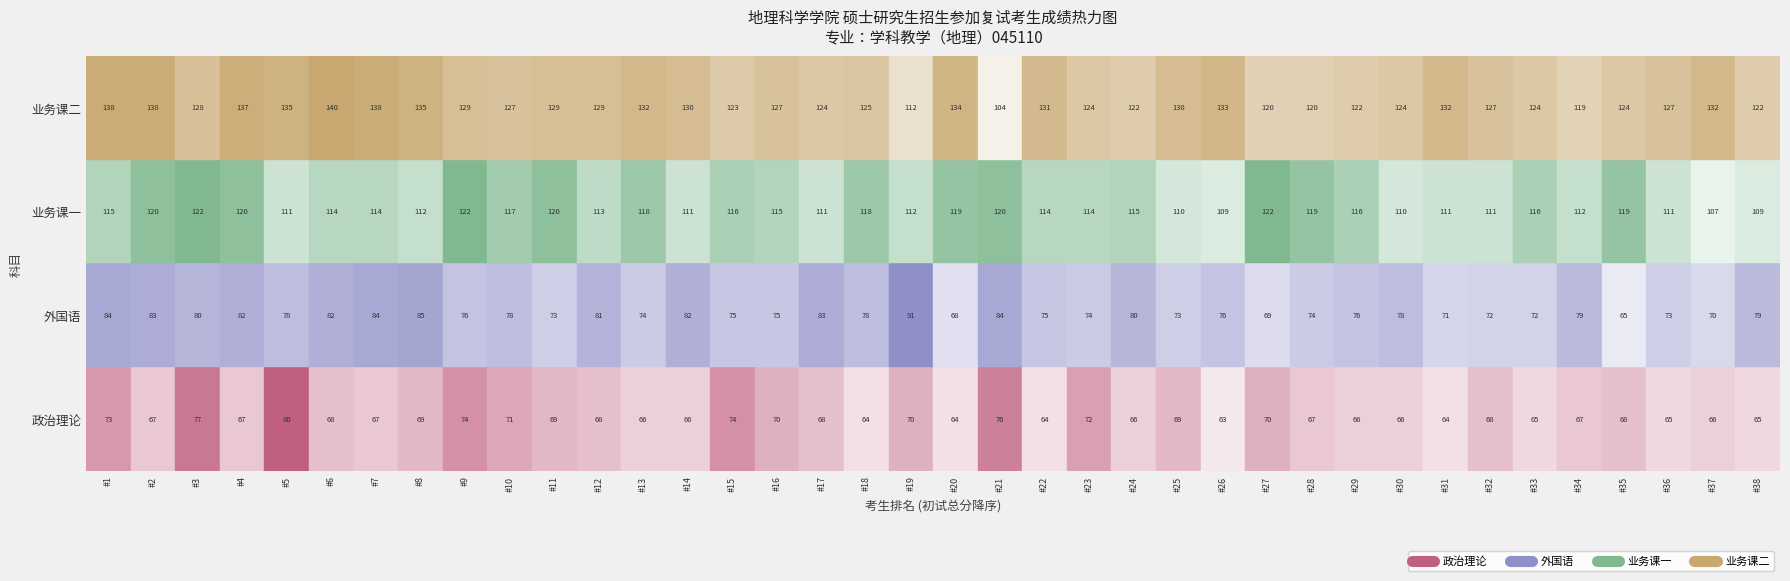

Reading left to right, extract all data points from this chart.

0=410	1=408	2=407	3=406	4=404	5=404	6=403	7=401	8=401	9=393	10=391	11=391	12=390	13=389	14=388	15=387	16=386	17=385	18=385	19=385	20=384	21=384	22=384	23=383	24=382	25=381	26=381	27=380	28=380	29=378	30=378	31=378	32=377	33=377	34=376	35=376	36=375	37=375